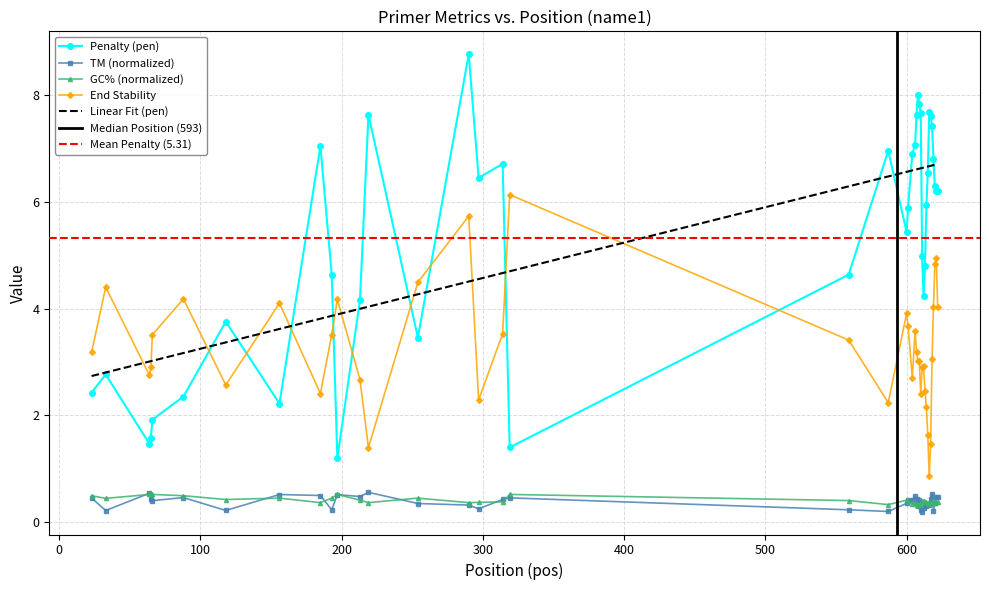

True or false: End Stability and Linear Fit (pen) intersect in this chart.

True